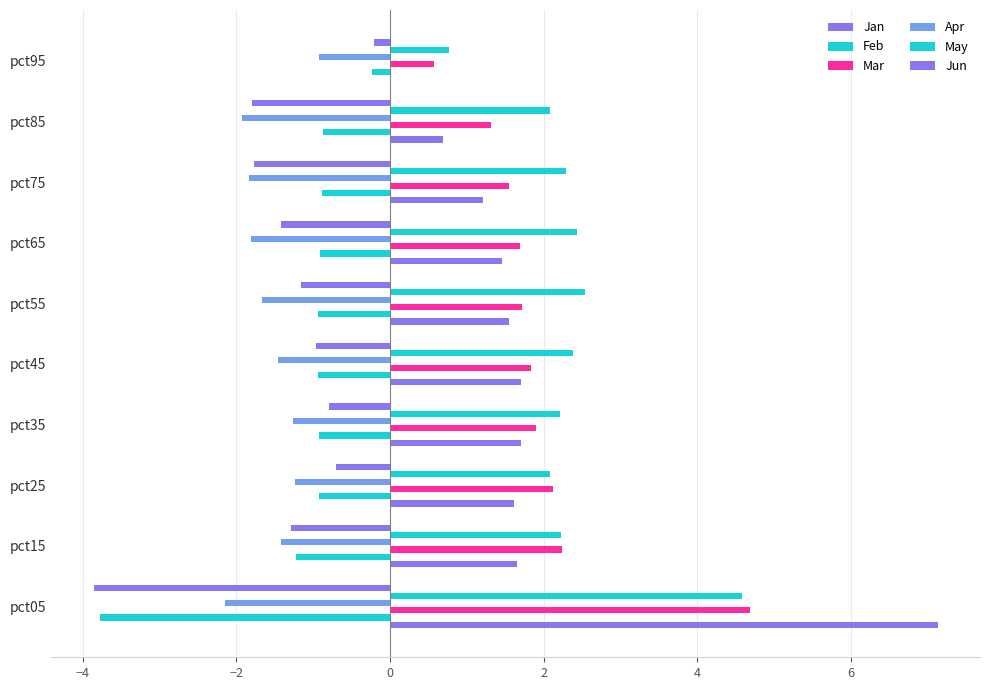

How many values in the Apr series exceed -1?

1